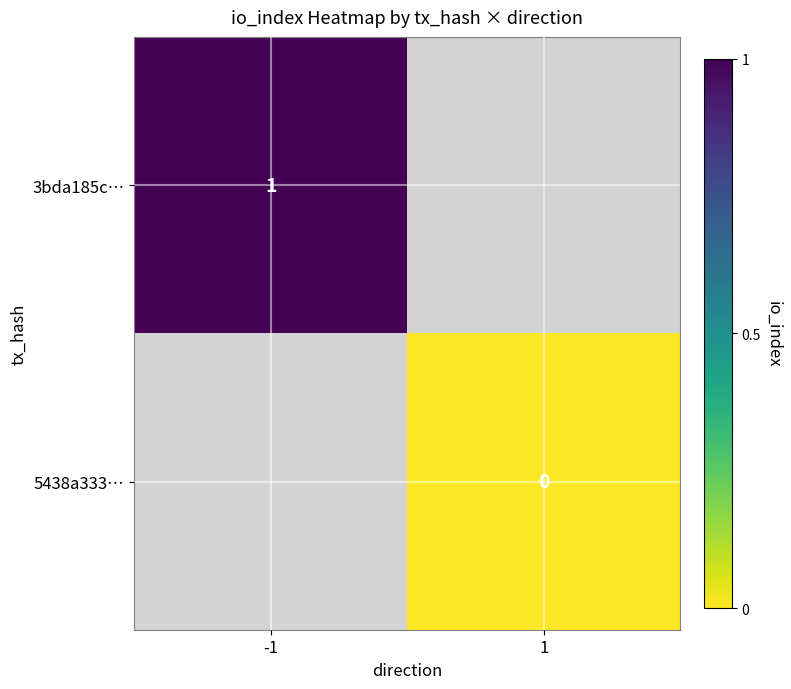

The value of 3bda185c… at -1 is 0. True or false?

False